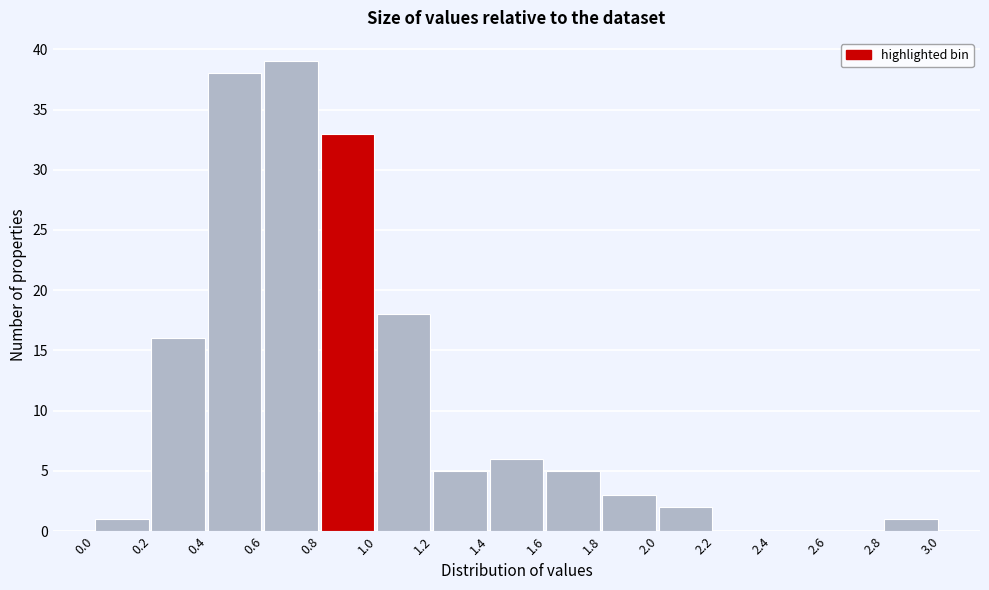

Over which range of the x-axis is the bar tallest?

0.6 to 0.8